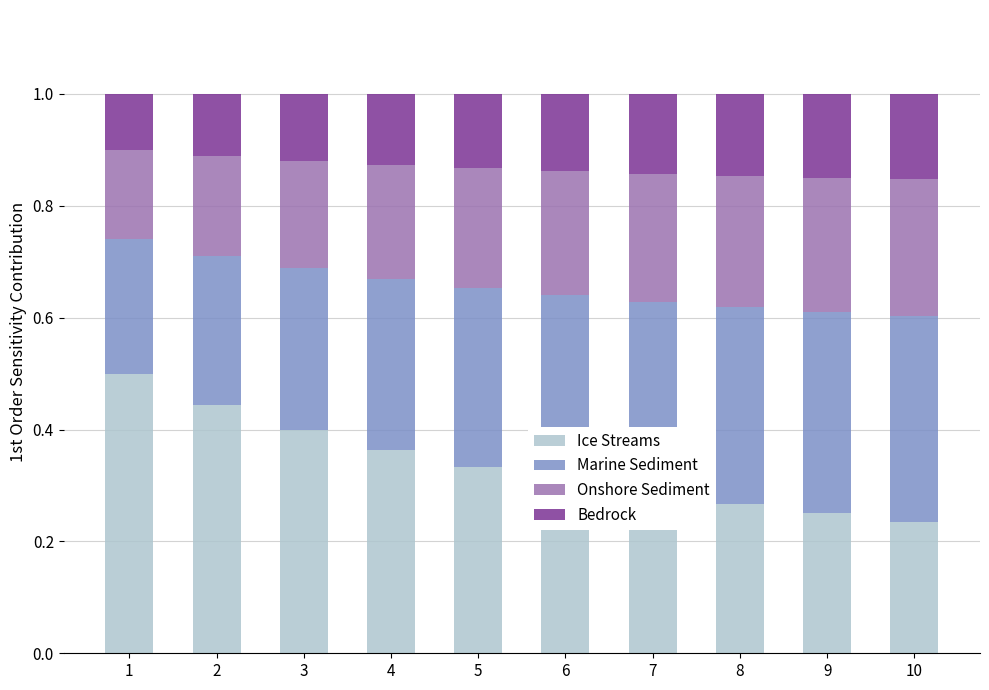

What is the maximum value for Ice Streams?

0.5